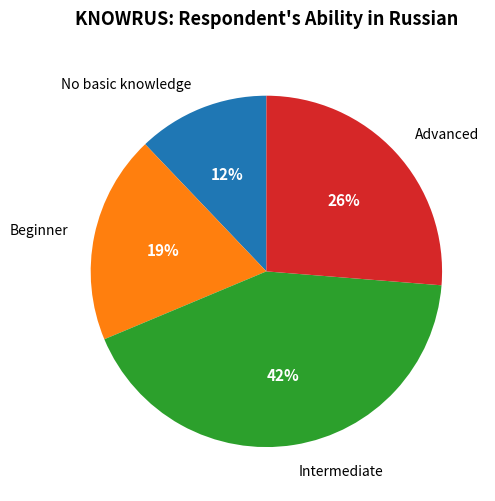

Count the number of slices in the pie.

4